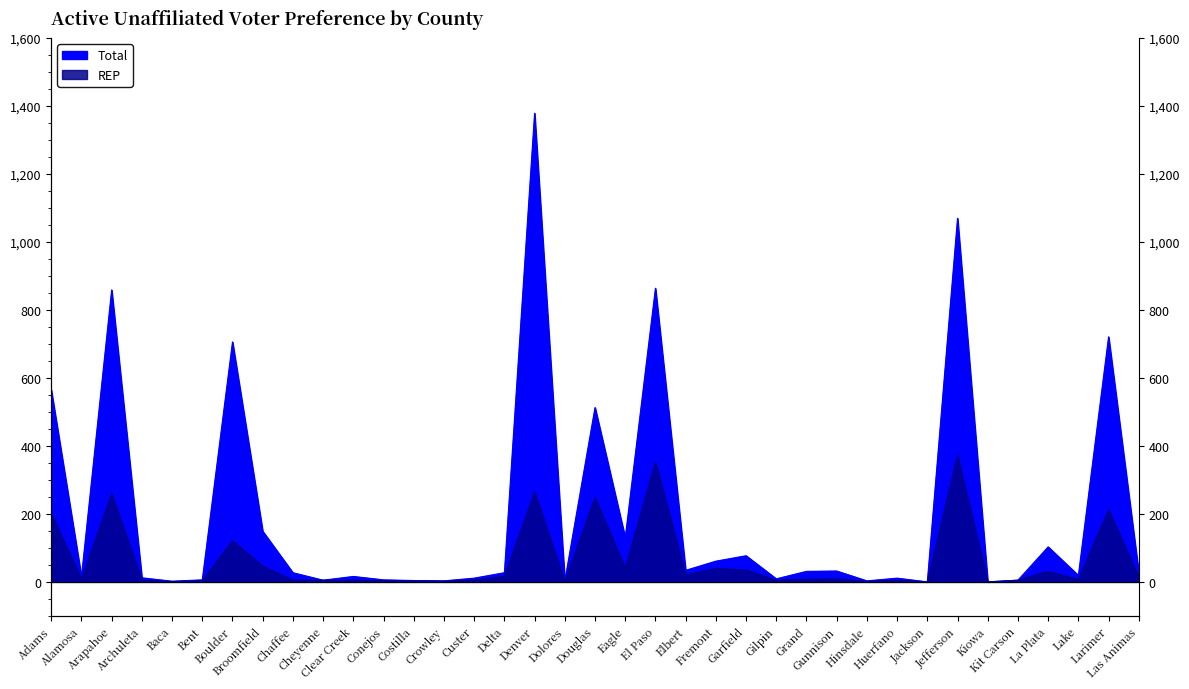

What is the label of the 19th point from the left?

Douglas